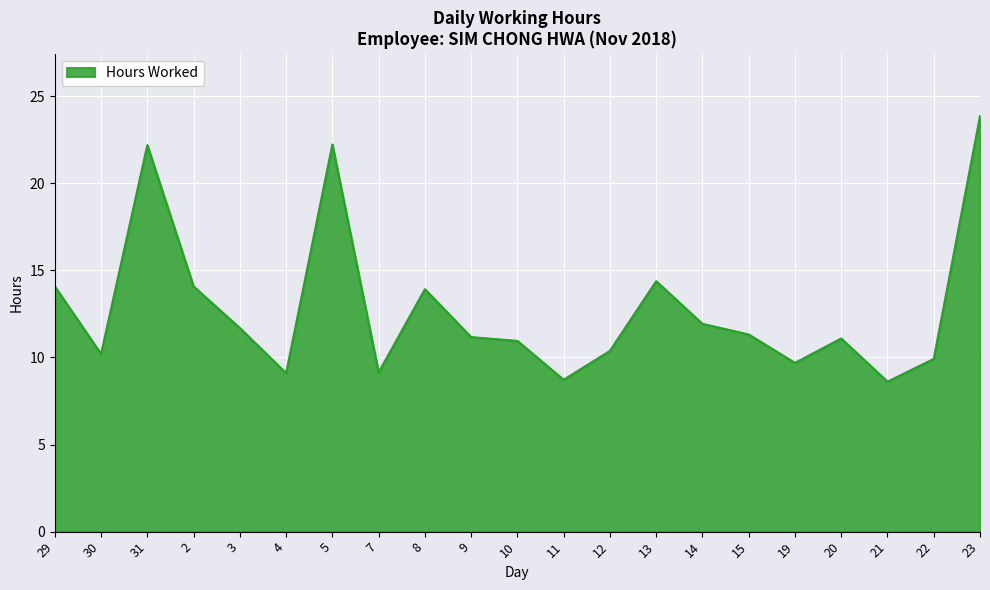

Approximately how many times larger is the value at 15 compared to 13?

0.8